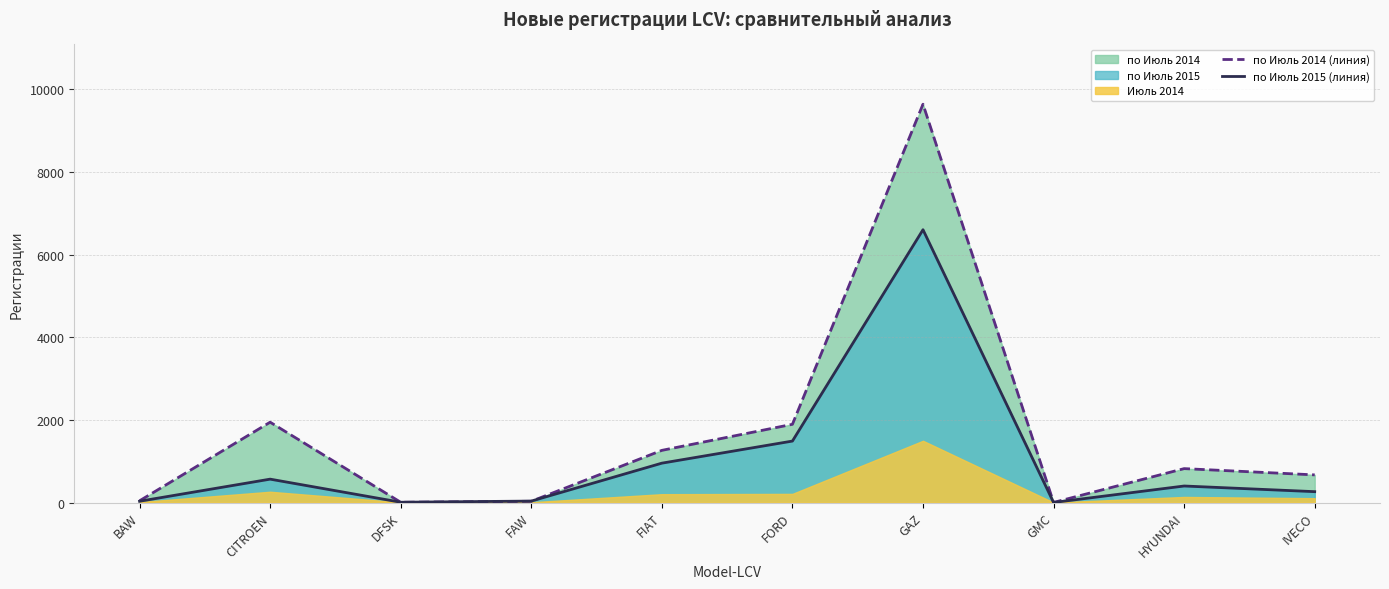

True or false: по Июль 2014 (линия) has a value of 821 at HYUNDAI.

True